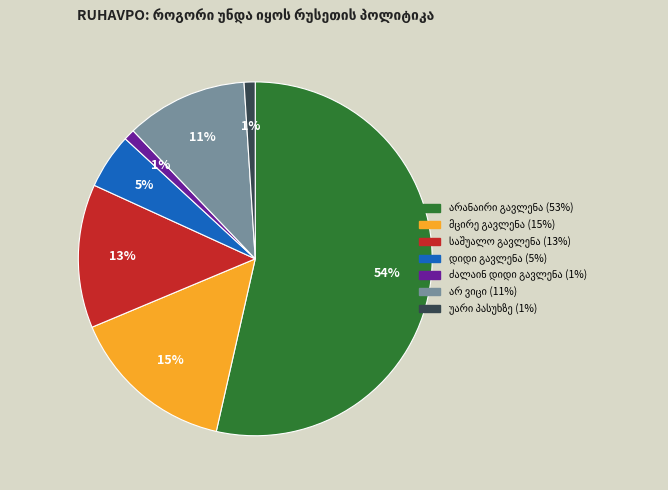

To the nearest percent, what is the average slice percentage?

14%